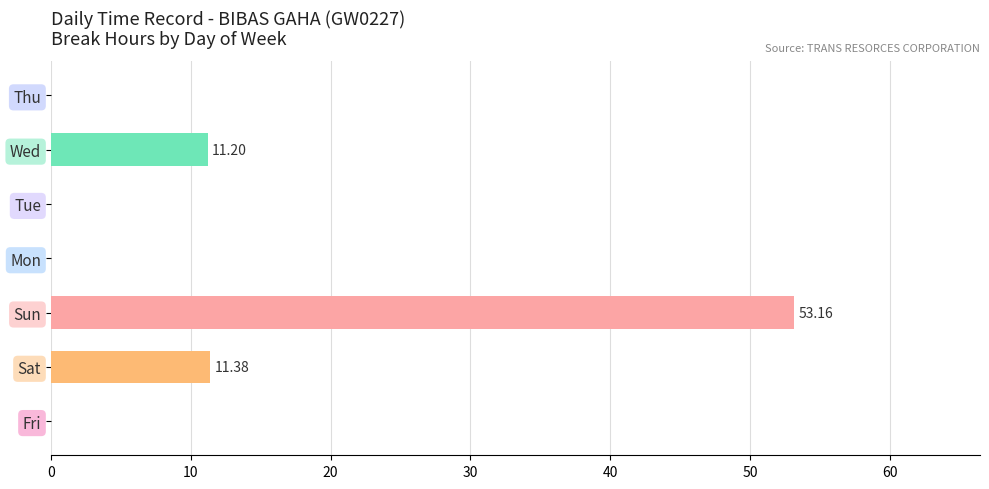

What is the sum of the values at Sun and Mon?

53.2